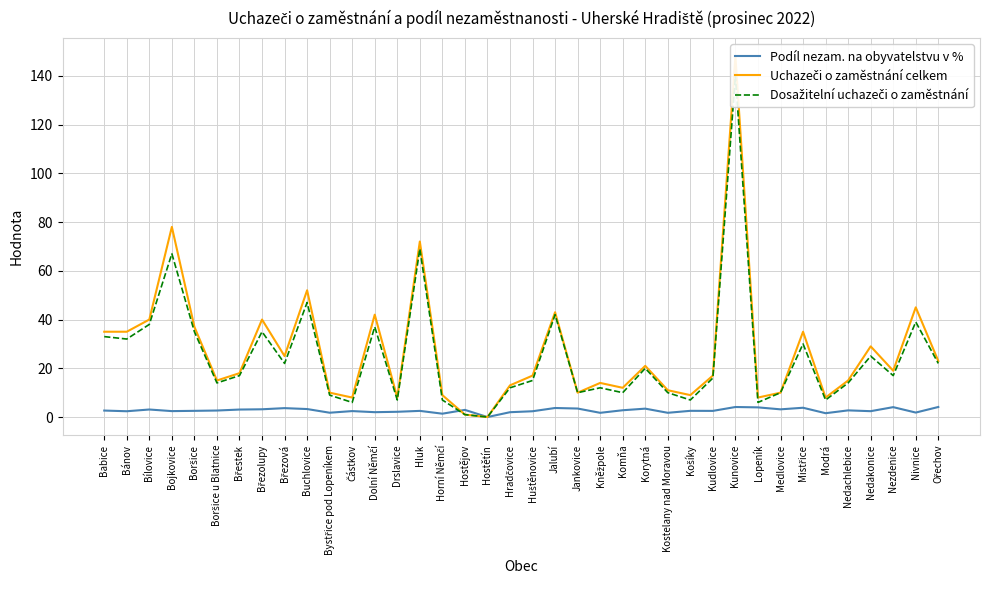

At Nedachlebice, list the series in order from smallest to largest.

Podíl nezam. na obyvatelstvu v %, Dosažitelní uchazeči o zaměstnání, Uchazeči o zaměstnání celkem